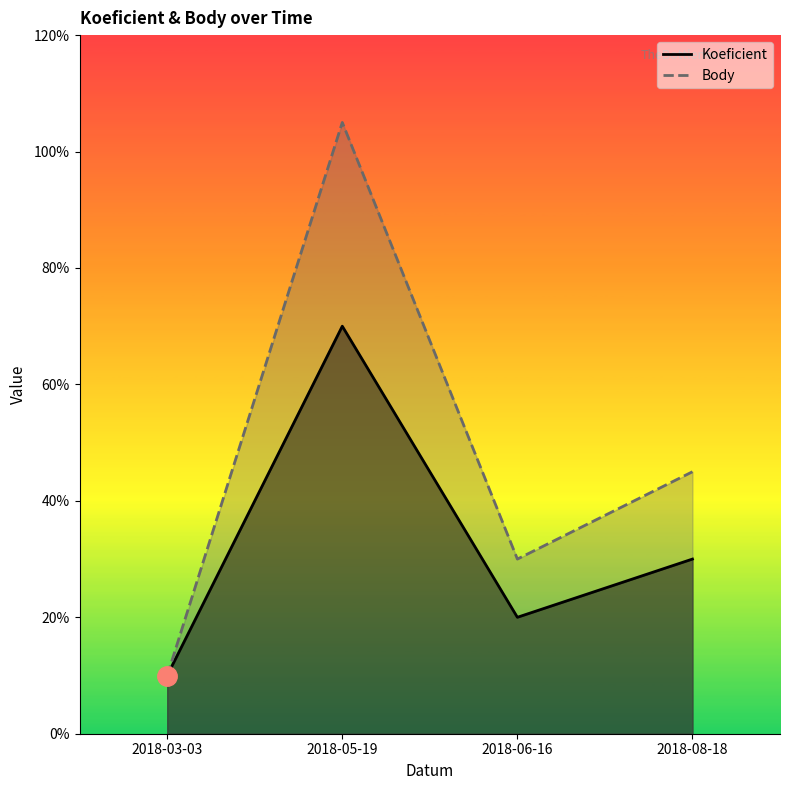

Is it true that Body equals 1.3 at 2018-08-18?

False